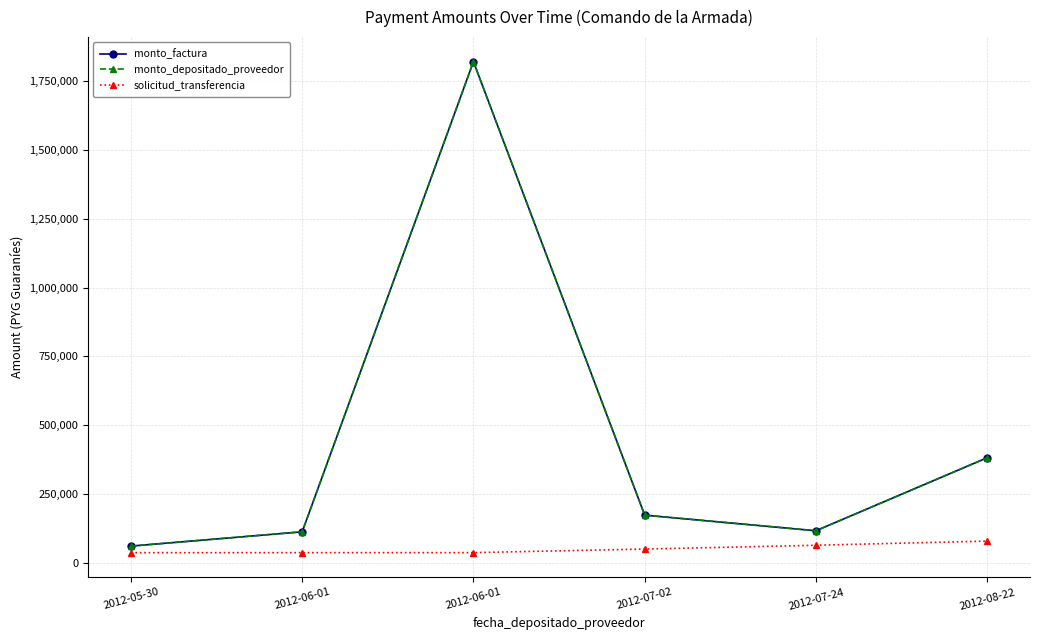

Between 2012-07-02 and 2012-08-22, which series saw the biggest shift?

monto_factura